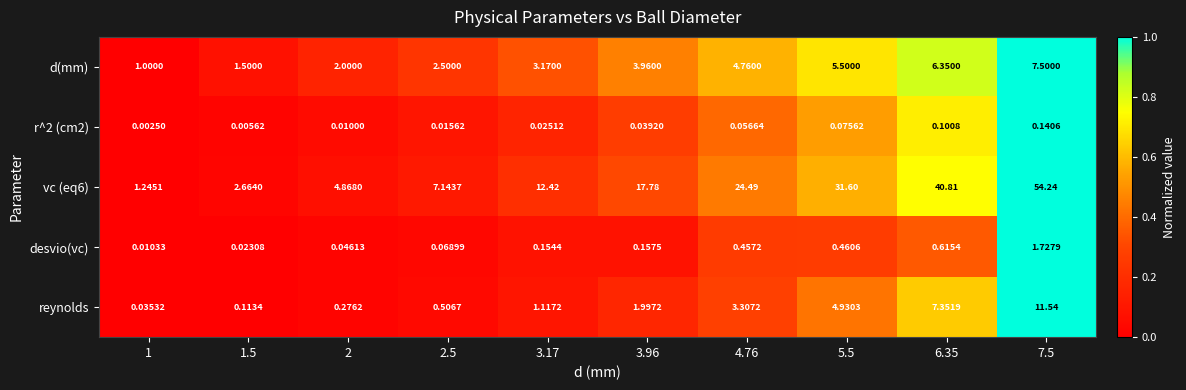

Reading left to right, transcribe all the data shown in this chart.

d(mm): 1=1.0	1.5=1.5	2=2.0	2.5=2.5	3.17=3.2	3.96=4.0	4.76=4.8	5.5=5.5	6.35=6.3	7.5=7.5
r^2 (cm2): 1=0.0	1.5=0.0	2=0.0	2.5=0.0	3.17=0.0	3.96=0.0	4.76=0.1	5.5=0.1	6.35=0.1	7.5=0.1
vc (eq6): 1=1.2	1.5=2.7	2=4.9	2.5=7.1	3.17=12.4	3.96=17.8	4.76=24.5	5.5=31.6	6.35=40.8	7.5=54.2
desvio(vc): 1=0.0	1.5=0.0	2=0.0	2.5=0.1	3.17=0.2	3.96=0.2	4.76=0.5	5.5=0.5	6.35=0.6	7.5=1.7
reynolds: 1=0.0	1.5=0.1	2=0.3	2.5=0.5	3.17=1.1	3.96=2.0	4.76=3.3	5.5=4.9	6.35=7.4	7.5=11.5